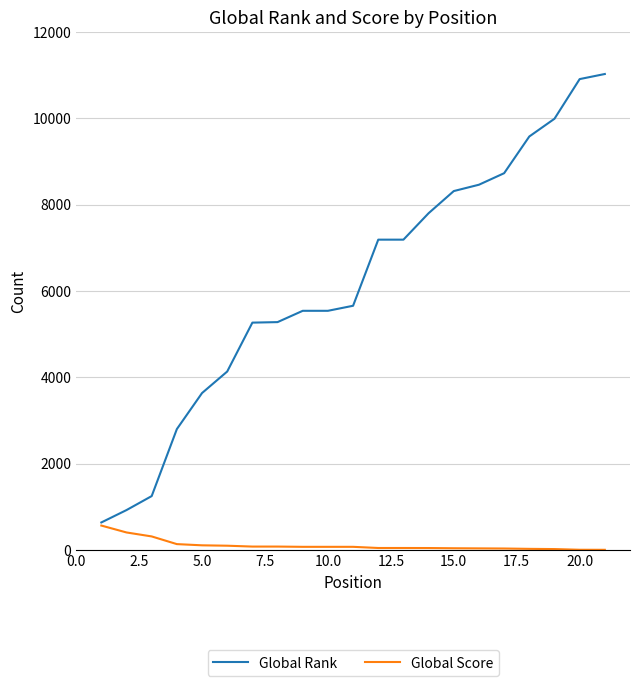

Which series has the widest spread of values?

Global Rank